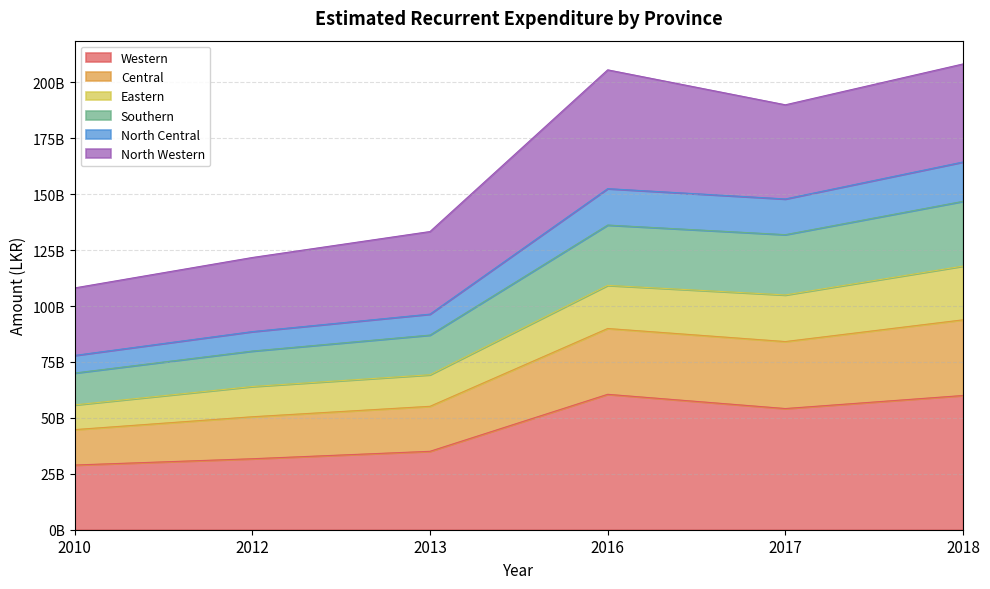

True or false: Central has a value of 45910242848 at 2013.

False